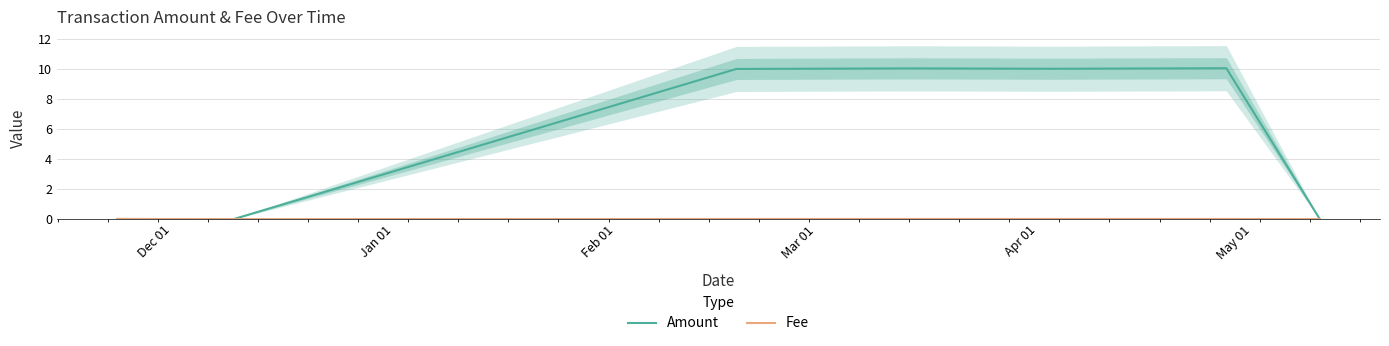

What is the difference between the second highest and second lowest values in the Amount series?

10.0